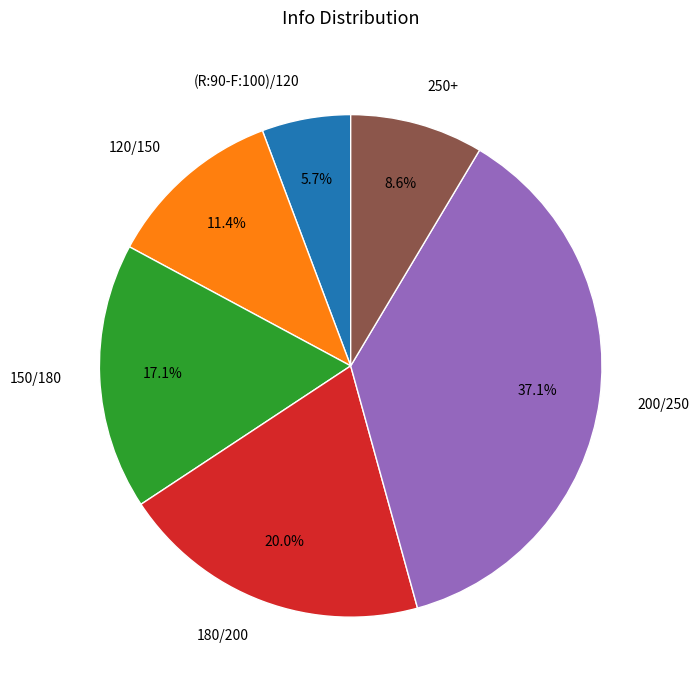

How much of the chart is everything except 200/250?

62.9%